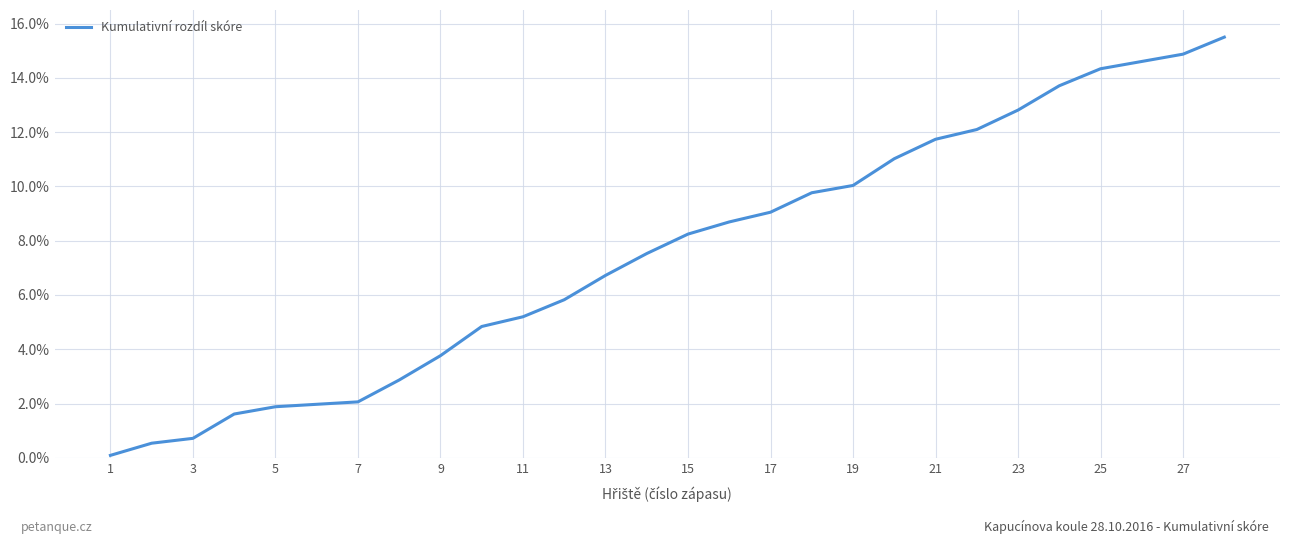

What is the maximum value shown in the chart?

15.5